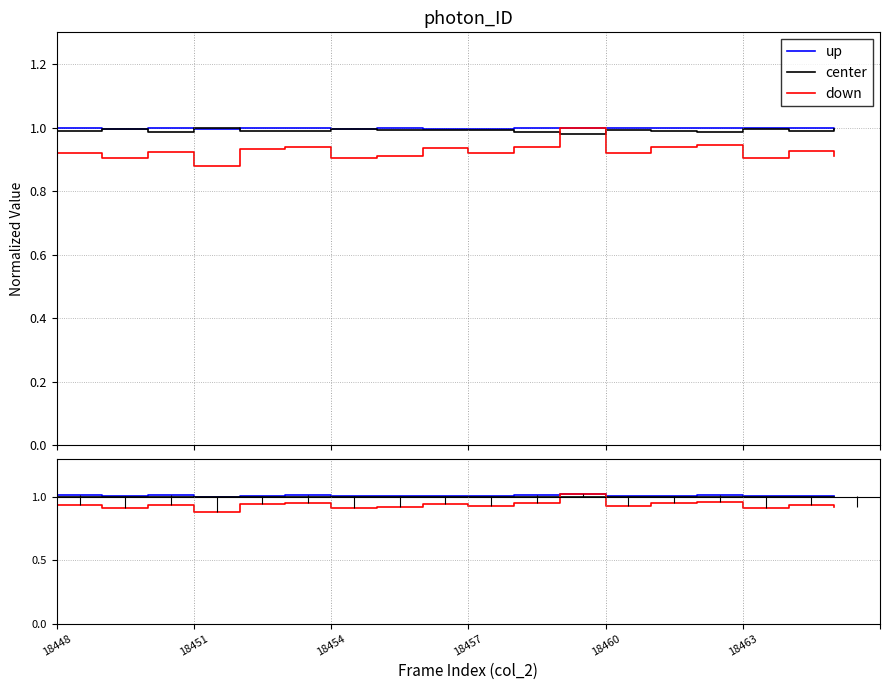

True or false: center has more than 2 points higher than both neighbors.

False